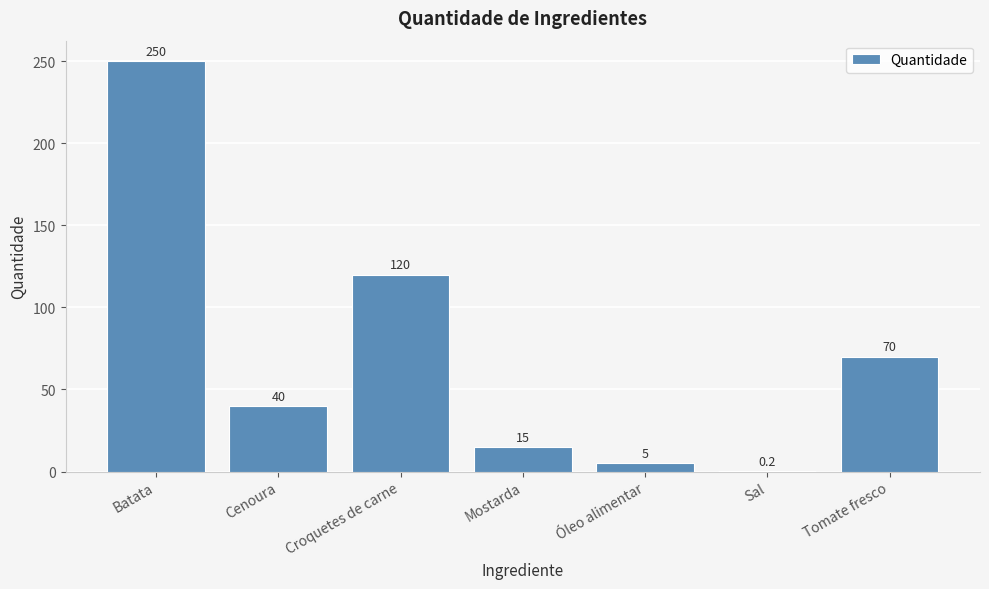

Between Sal and Mostarda, which is larger?

Mostarda